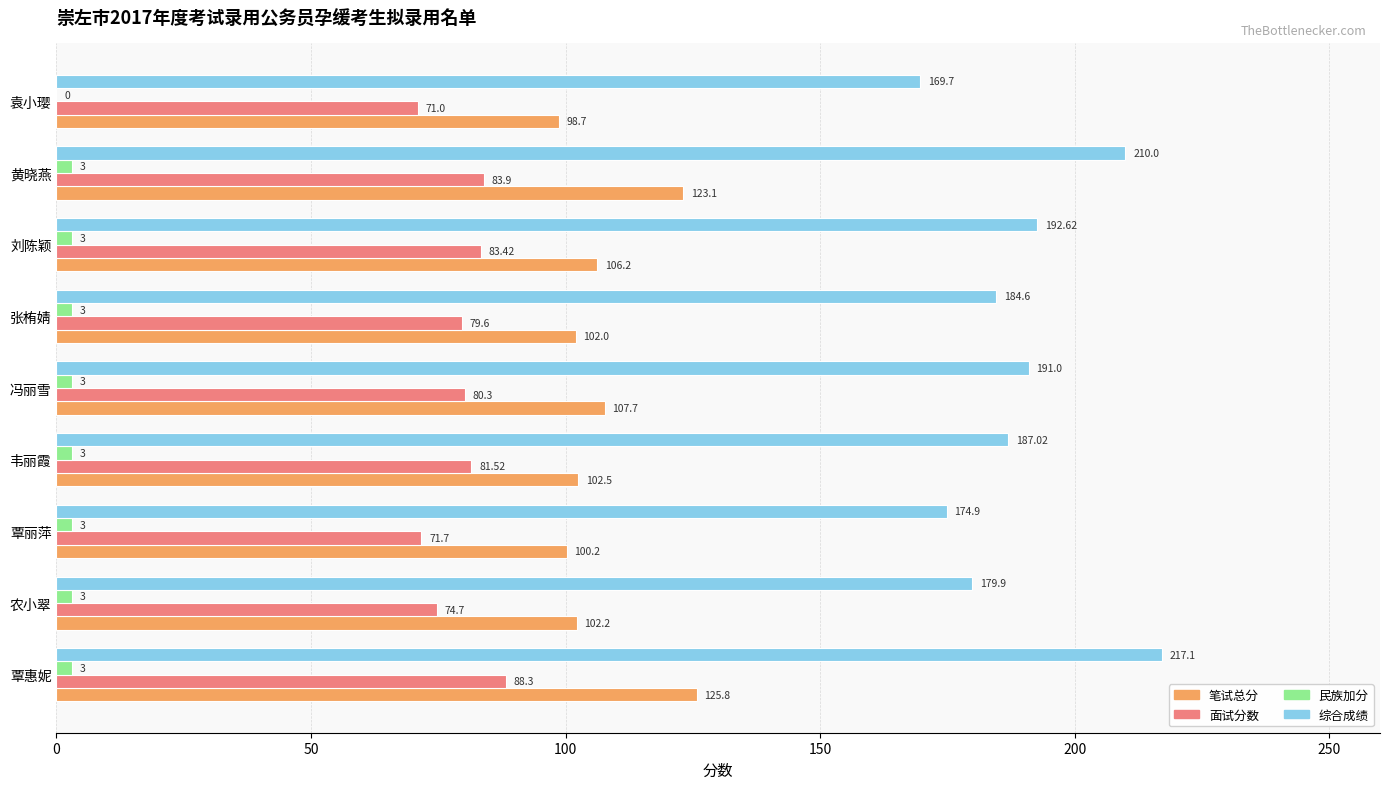

Where is 面试分数 nearest to the value 79?

张栯婧